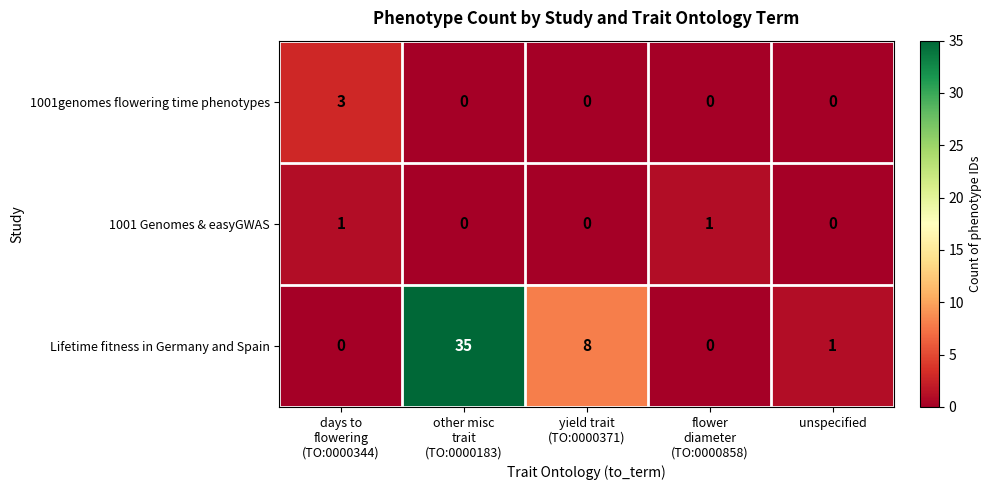

Which series has the largest total across all categories?

Lifetime fitness in Germany and Spain